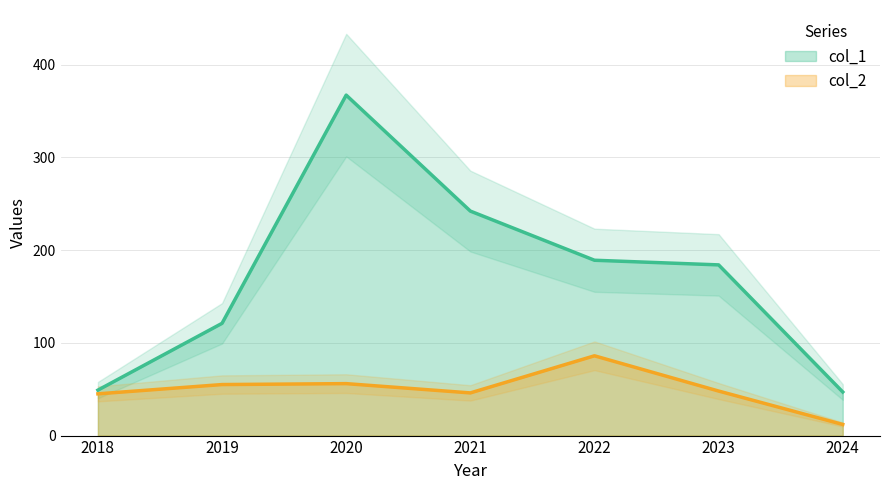

What is the sum of all col_2 values?

348